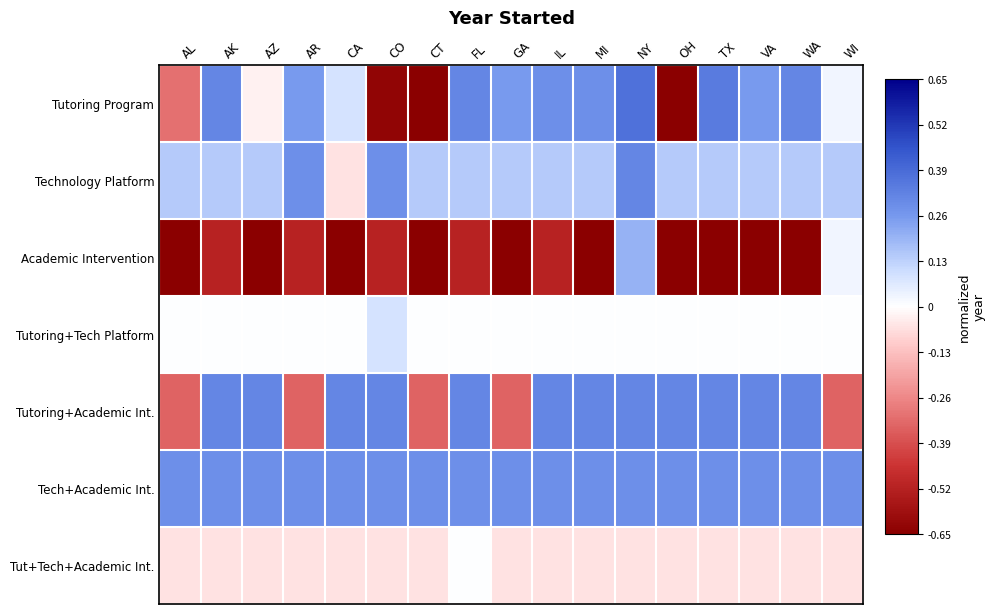

Count the number of categories in the chart.

17